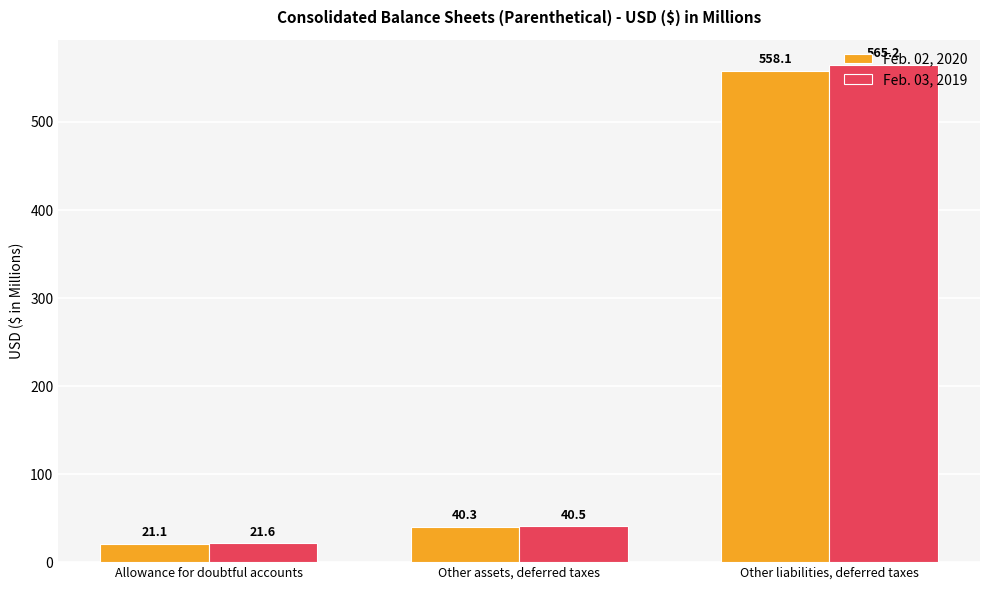

Reading right to left, what are all the values shown in this chart?

Feb. 02, 2020: Other liabilities, deferred taxes=558.1	Other assets, deferred taxes=40.3	Allowance for doubtful accounts=21.1
Feb. 03, 2019: Other liabilities, deferred taxes=565.2	Other assets, deferred taxes=40.5	Allowance for doubtful accounts=21.6